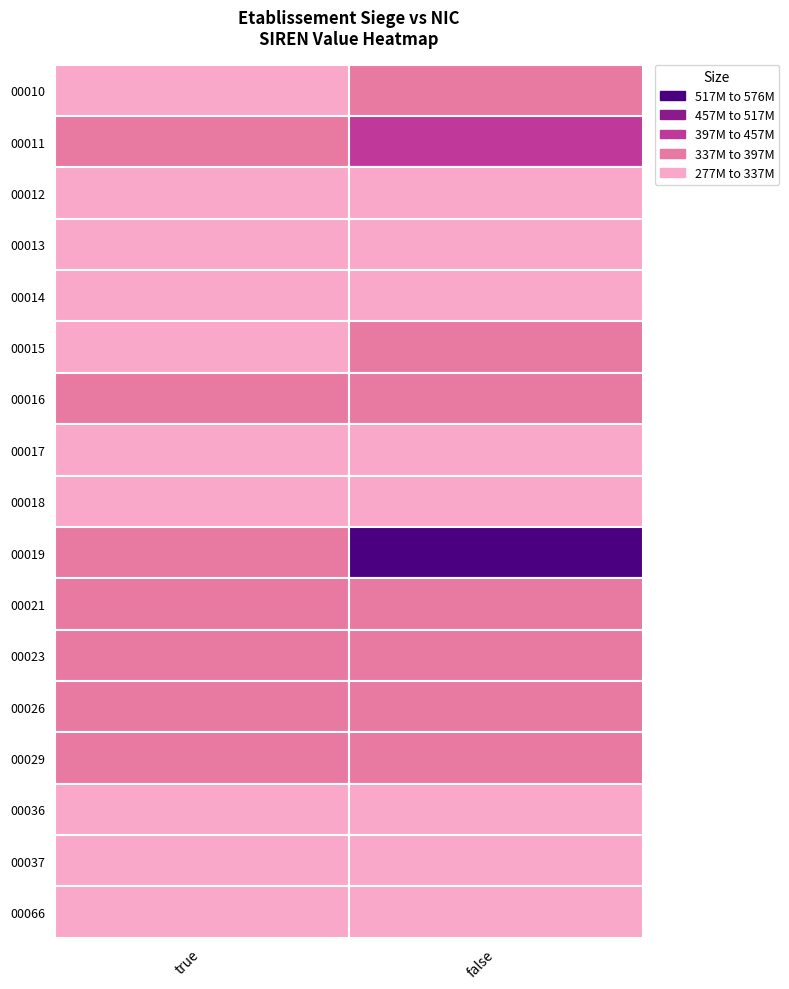

Count the number of categories in the chart.

2